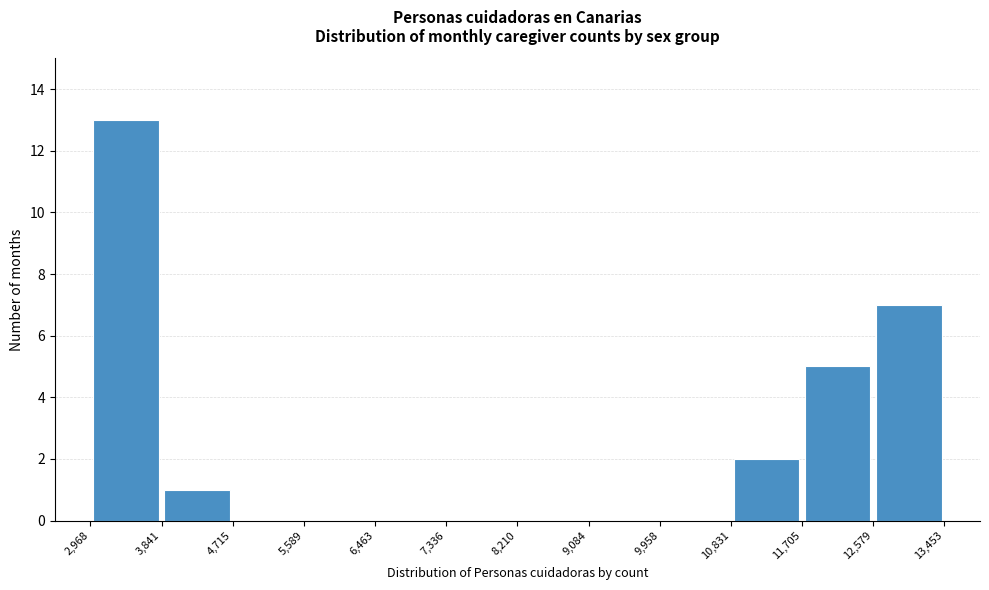

Over which range of the x-axis is the bar tallest?

2,968 to 3,841